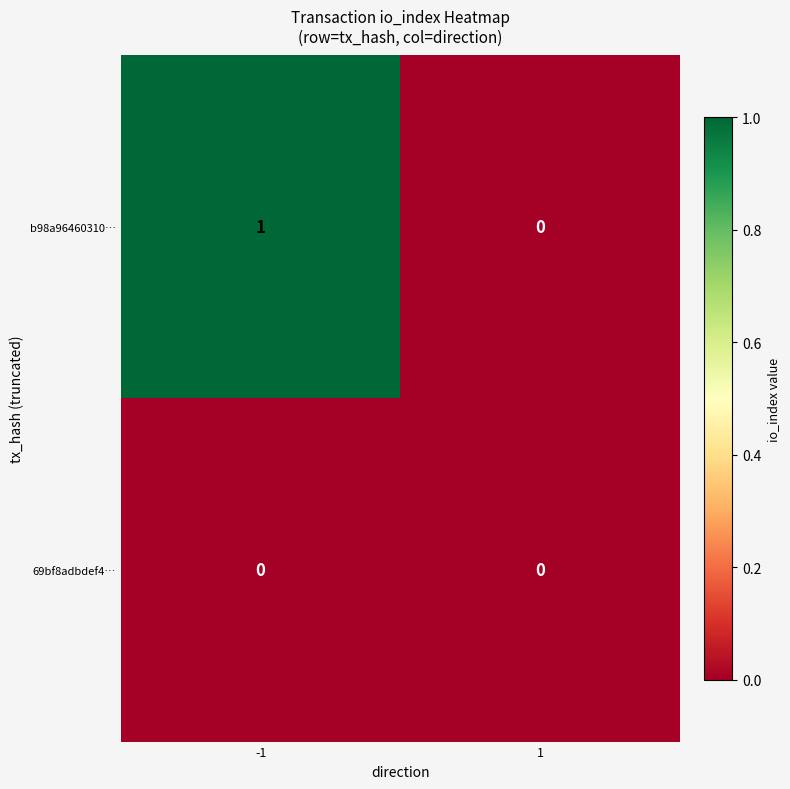

Which series has the largest range (max minus min)?

b98a96460310…